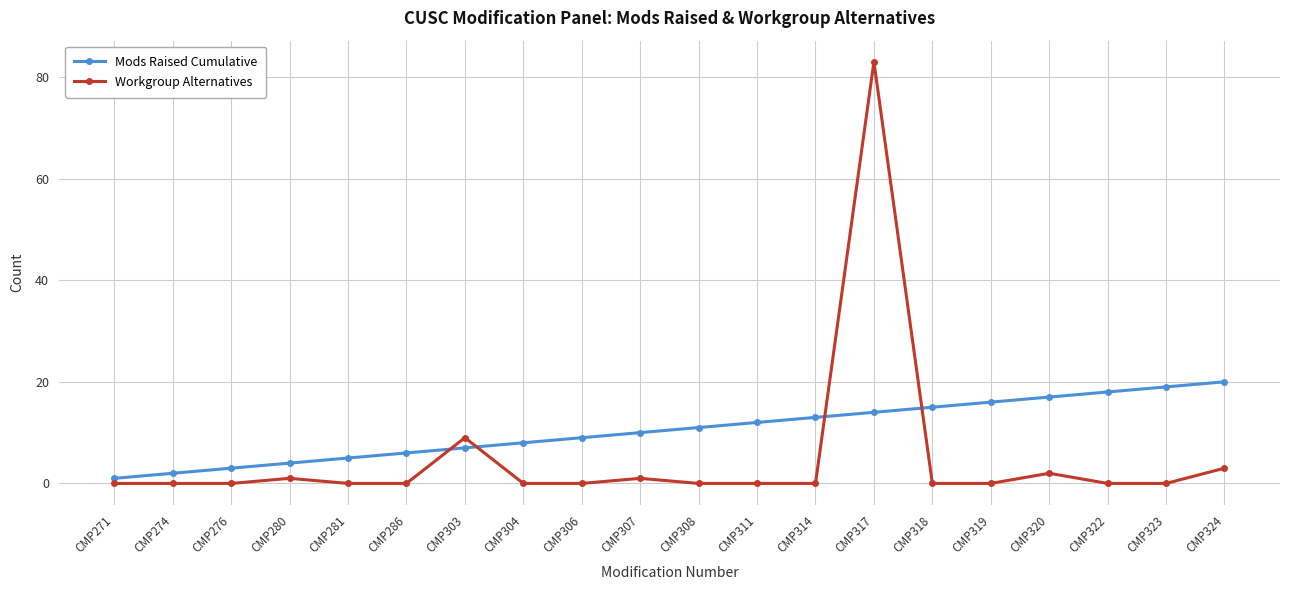

Which category has the highest value in the Workgroup Alternatives series?

CMP317